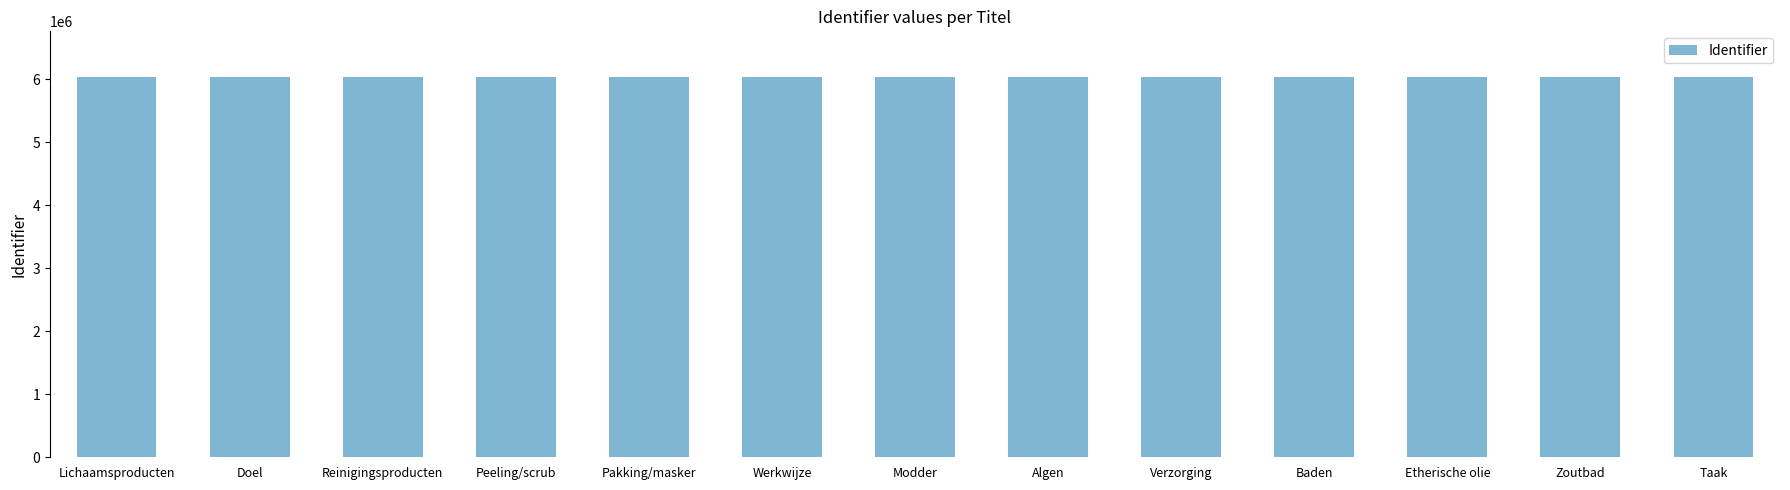

What is the average value?

6037694